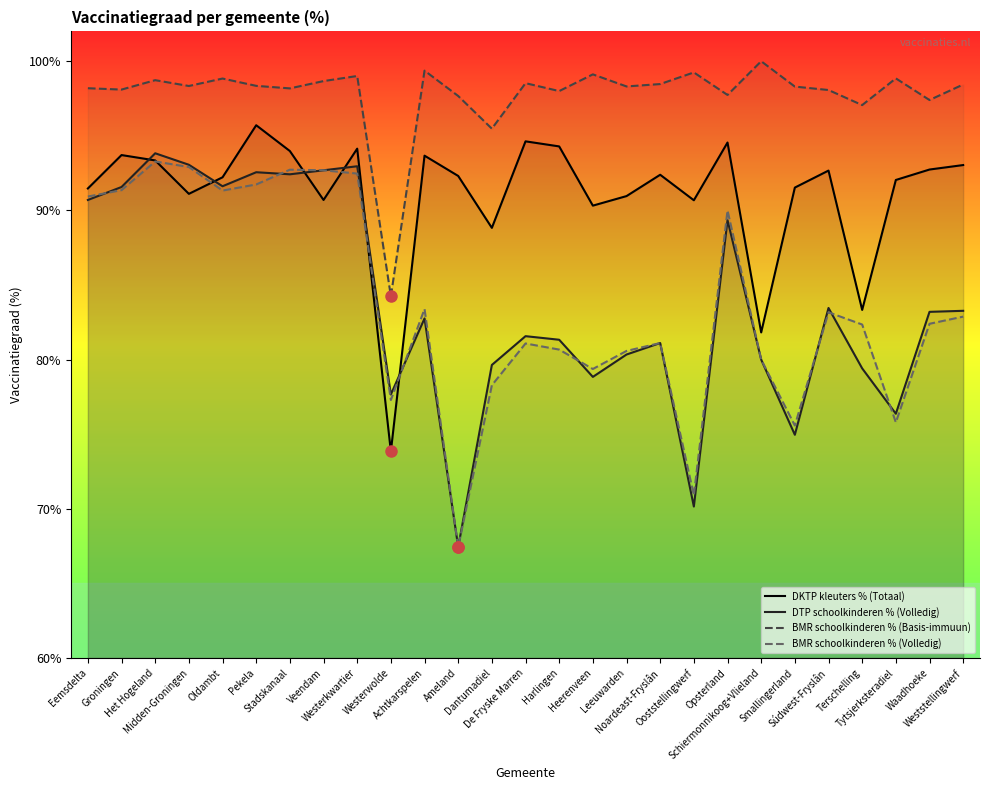

At which category is the sum across all series the highest?

Het Hogeland